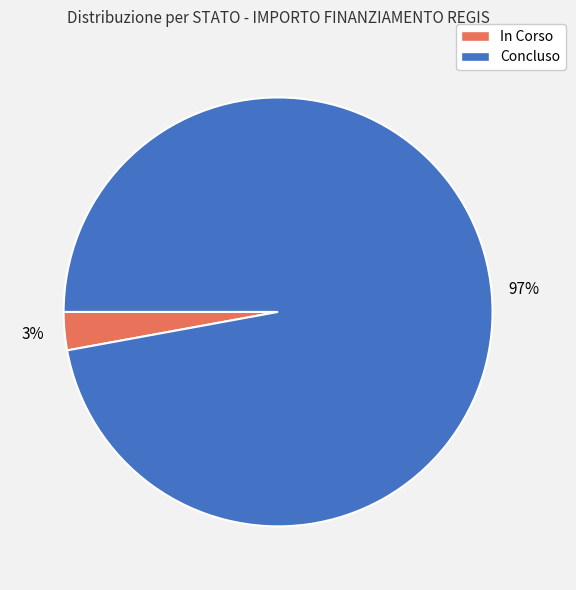

Is there a majority slice in this chart?

Yes